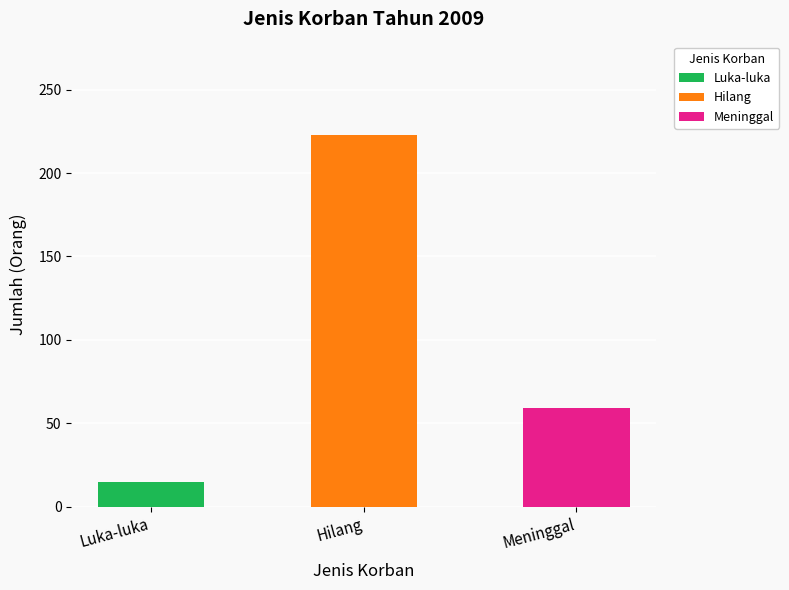

True or false: the data shows 34 at Meninggal.

False